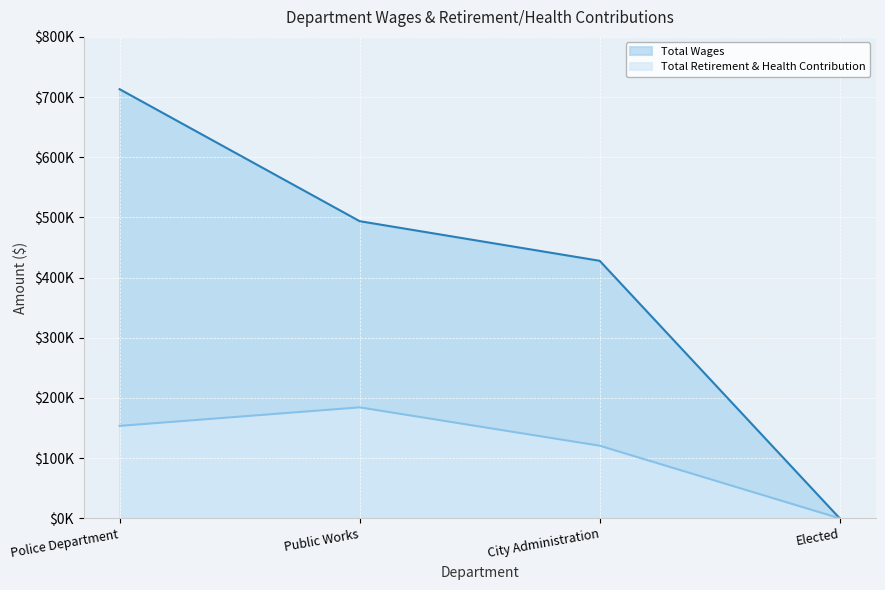

Which series has the largest total across all categories?

Total Wages